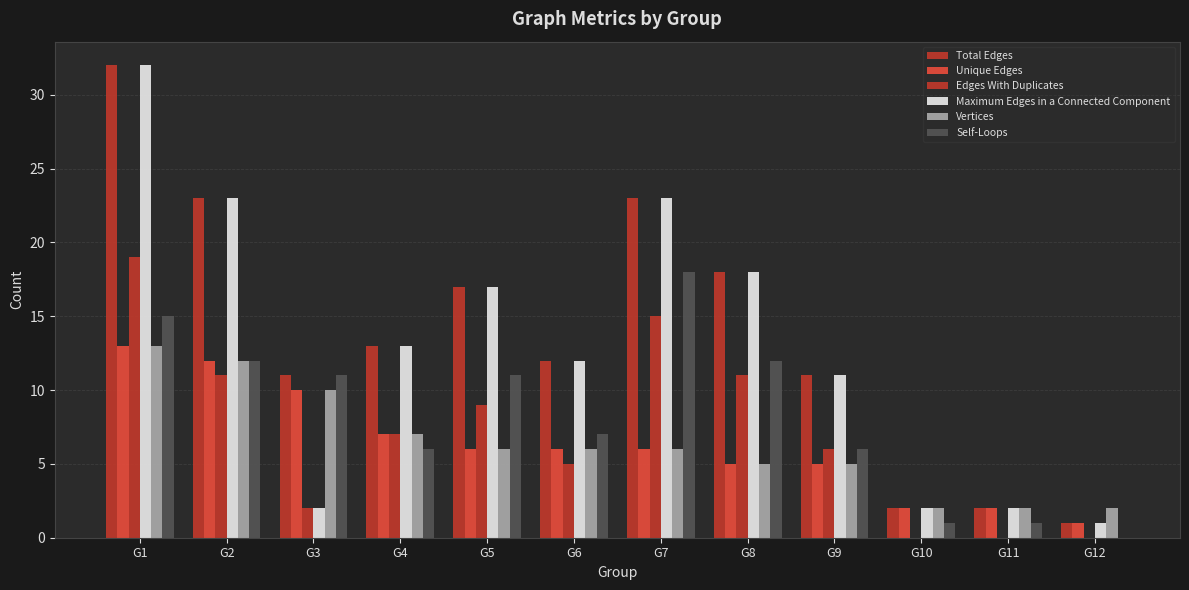

What is the total value across all series at G3?

46